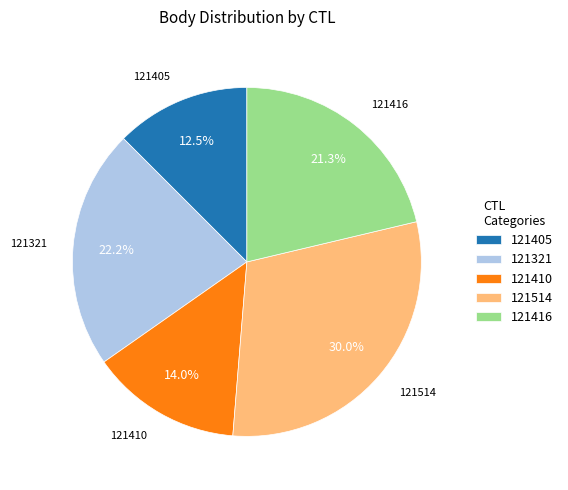

What percentage is the 121410 slice, to the nearest percent?

14%